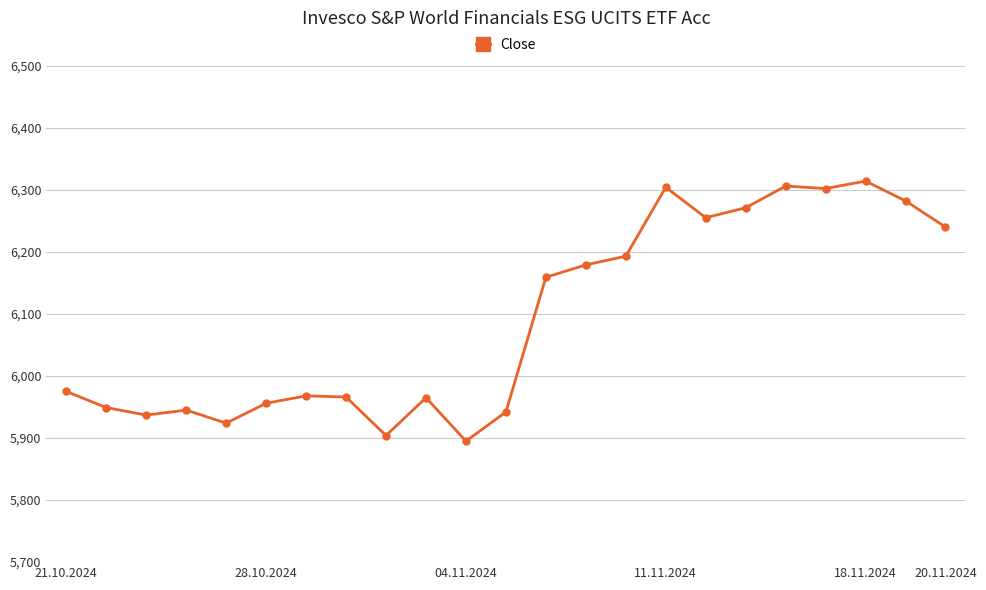

What is the average value?

6093